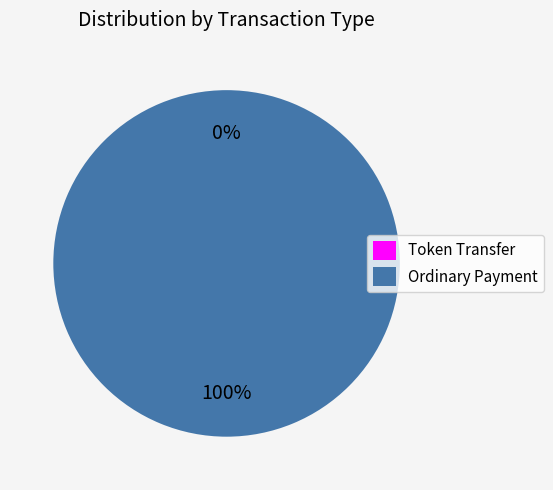

Rank the categories by value from highest to lowest.

Ordinary Payment, Token Transfer